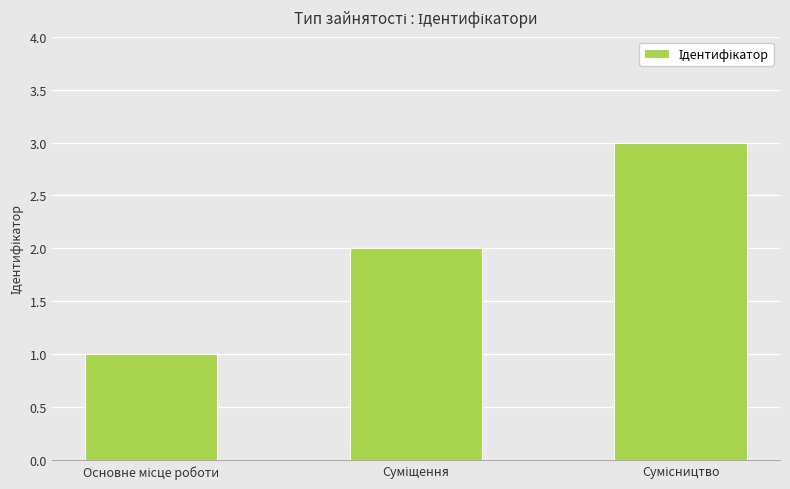

What is the sum of all values?

6